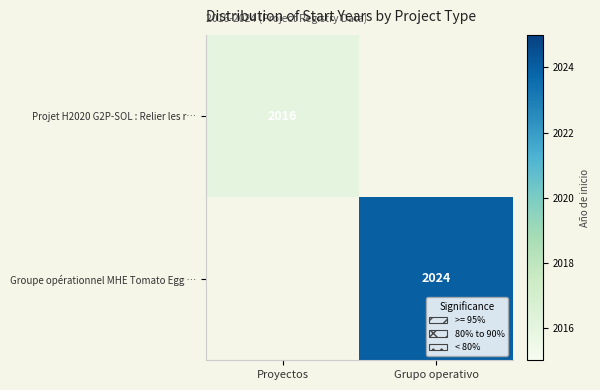

The Projet H2020 G2P-SOL : Relier les r… series shows 3506 at Proyectos. True or false?

False